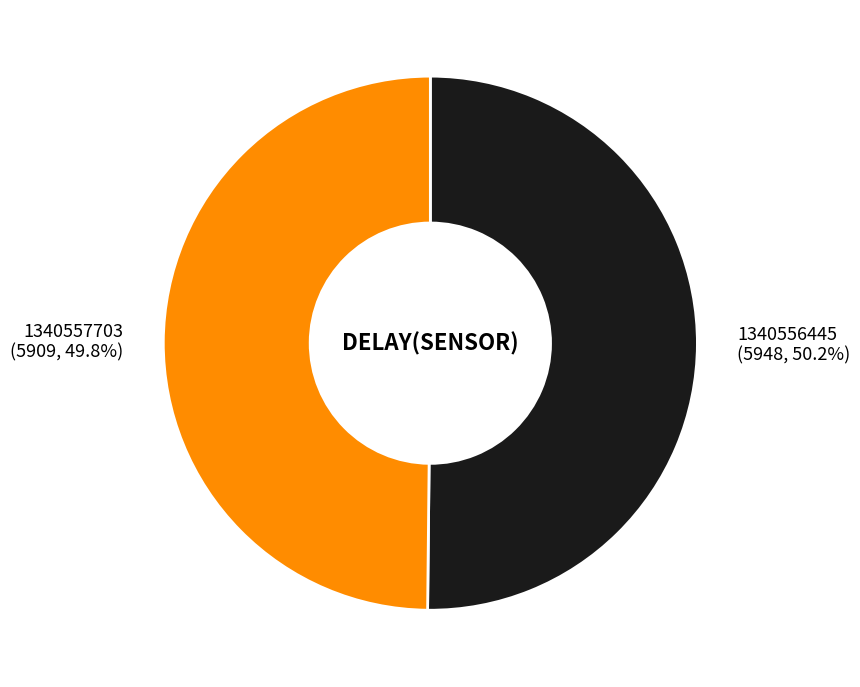

Is there any slice that represents more than half of the pie?

Yes